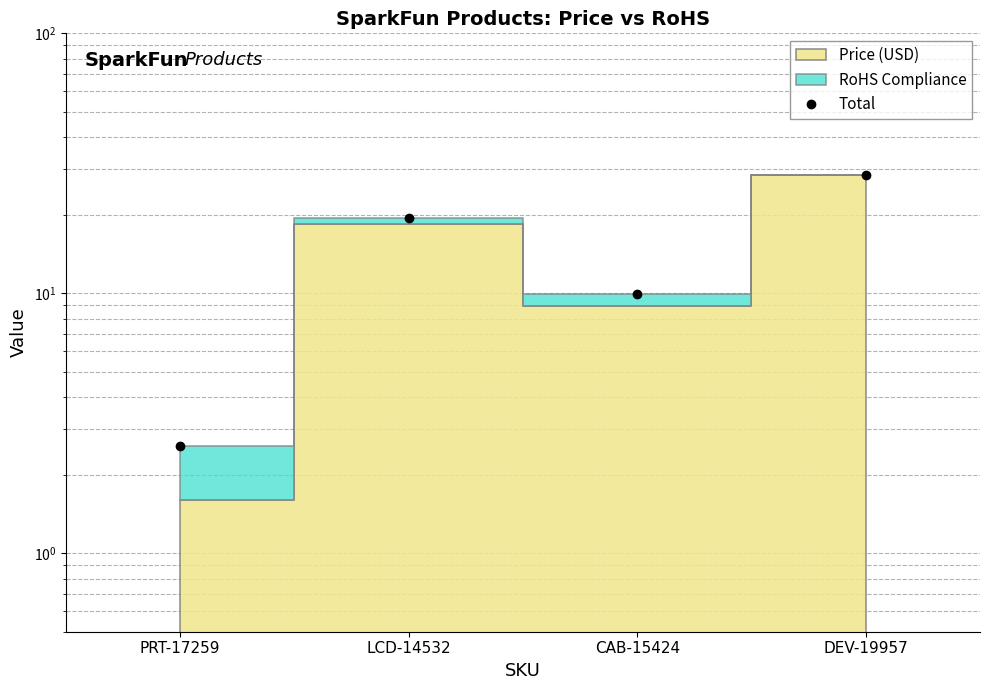

What position from the left is CAB-15424?

3